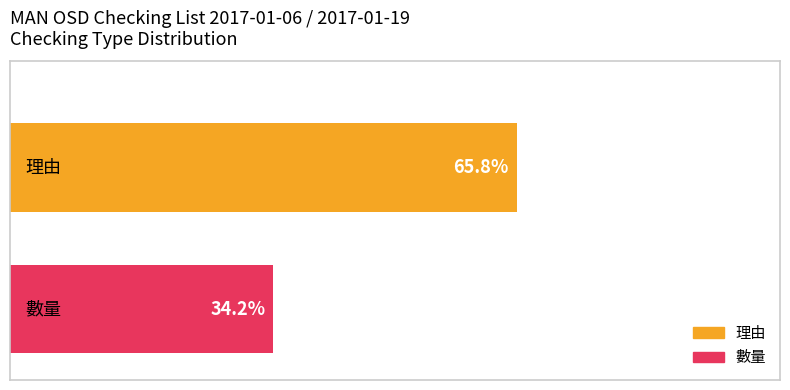

Which series has the widest spread of values?

理由